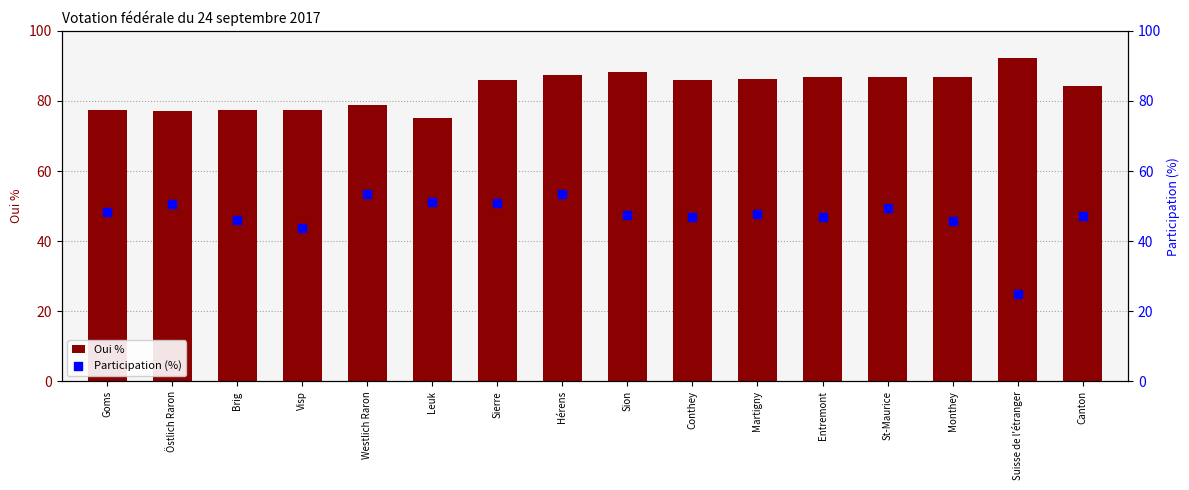

Is the value of Participation (%) at Leuk greater than the value of Oui % at Brig?

No